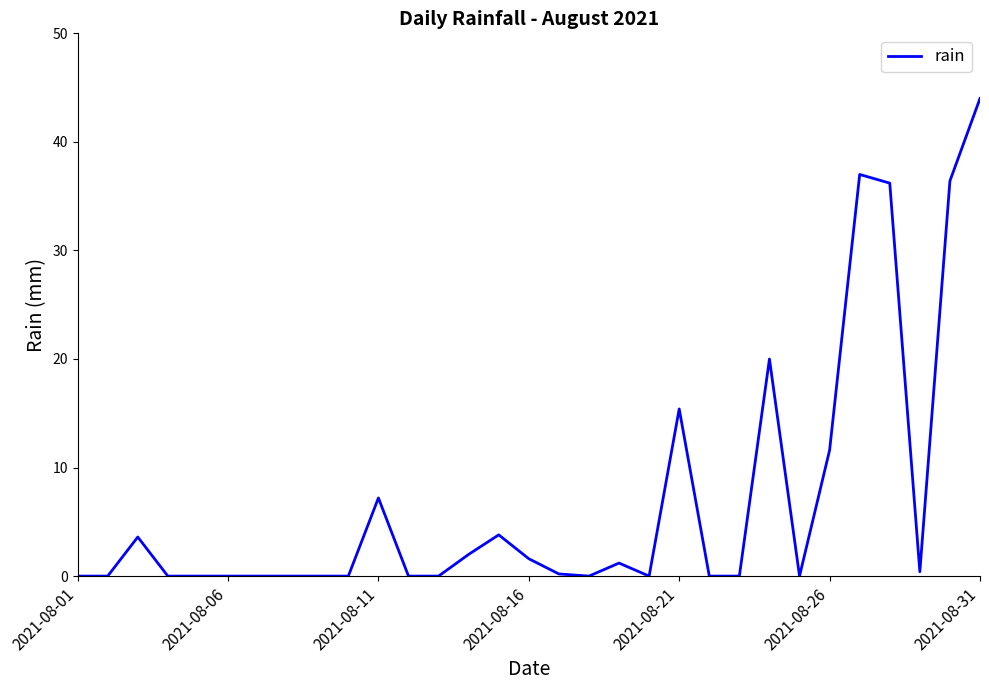

What is the difference between the maximum and minimum values?

44.0